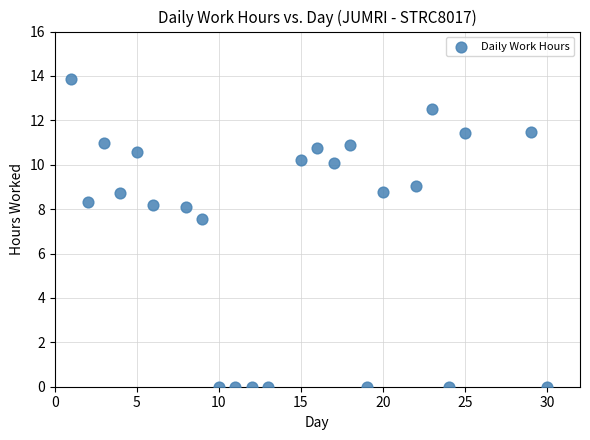

What is the range of X values (max minus min)?

29.0